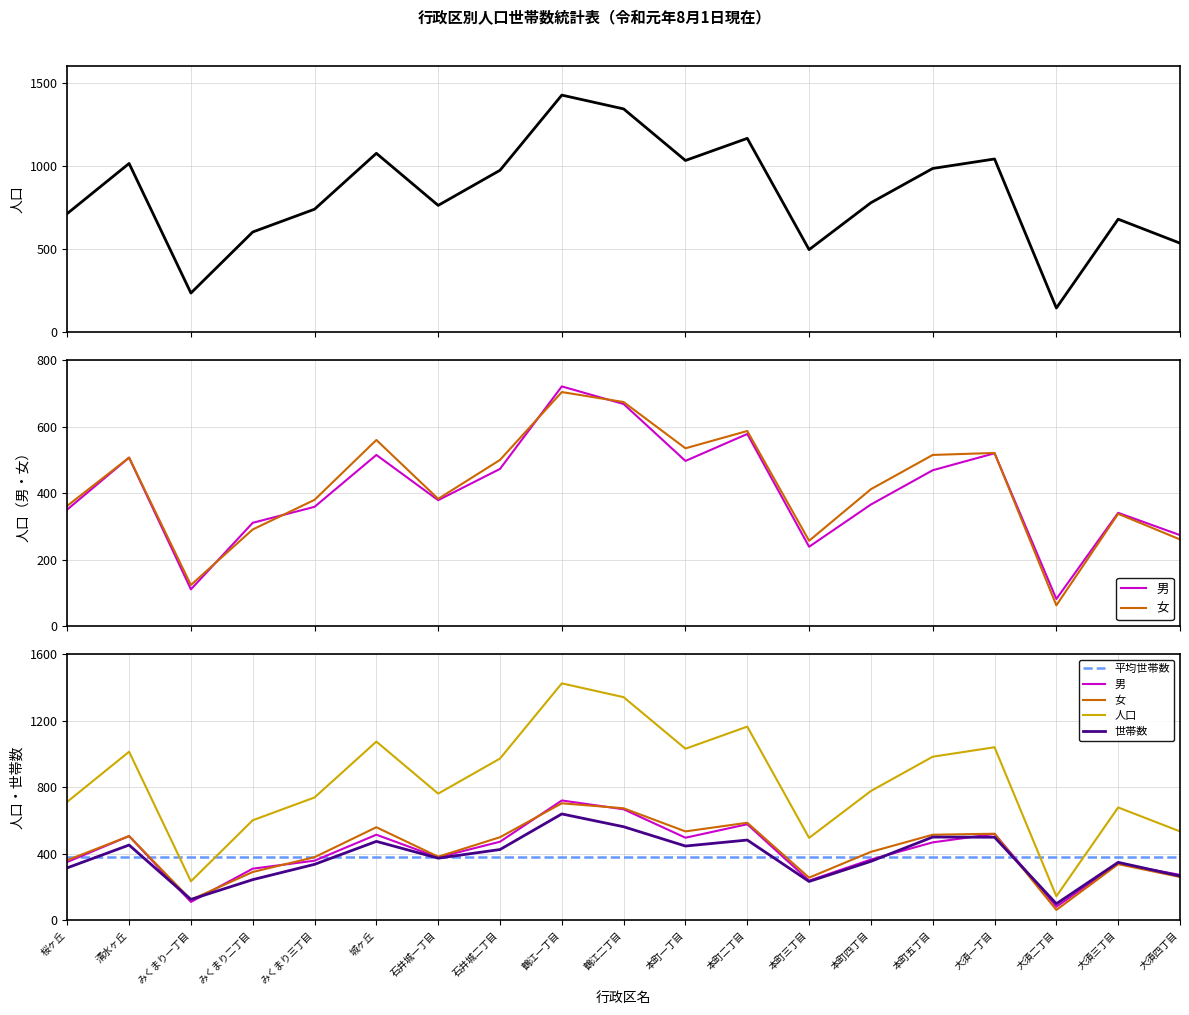

How many intersections are there between 男 and 世帯数?

6